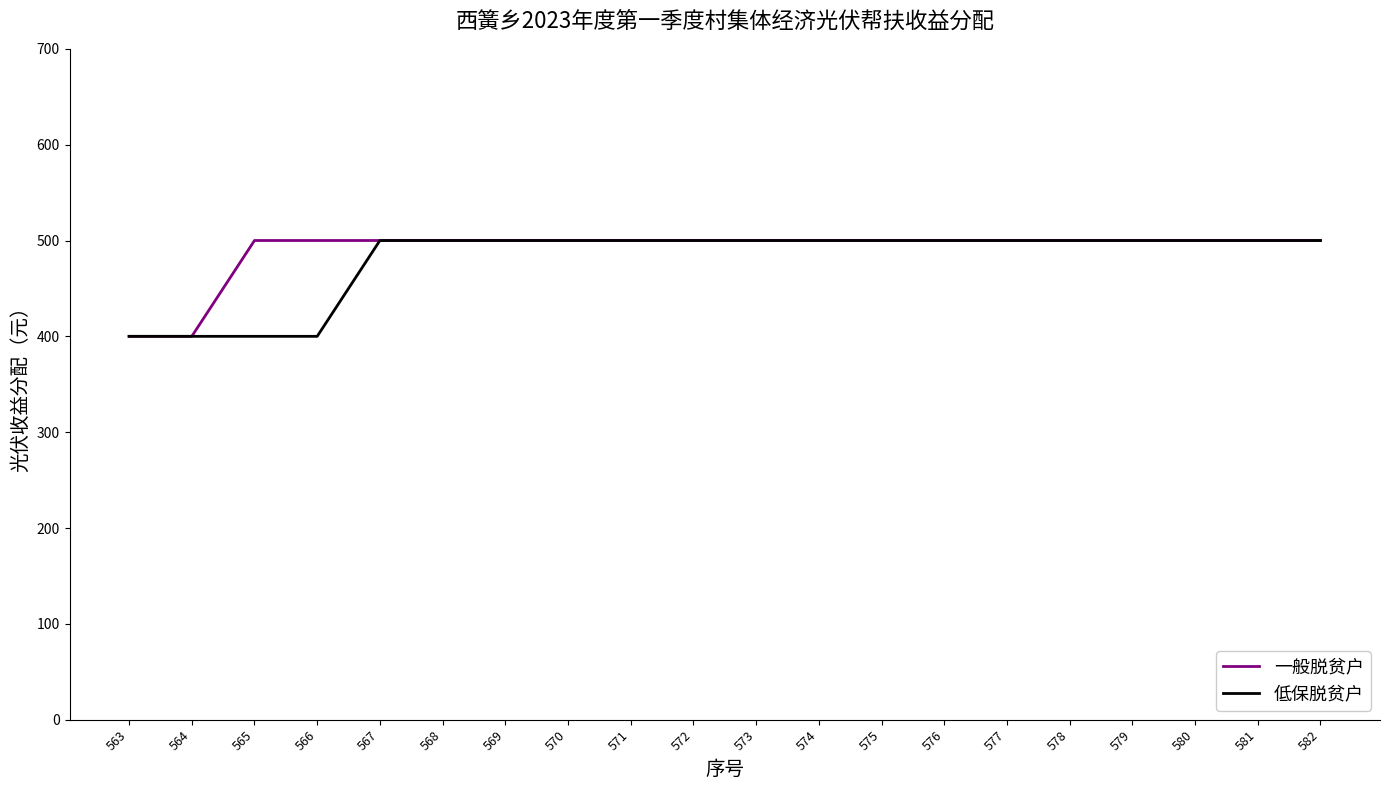

What is the greatest value displayed?

500